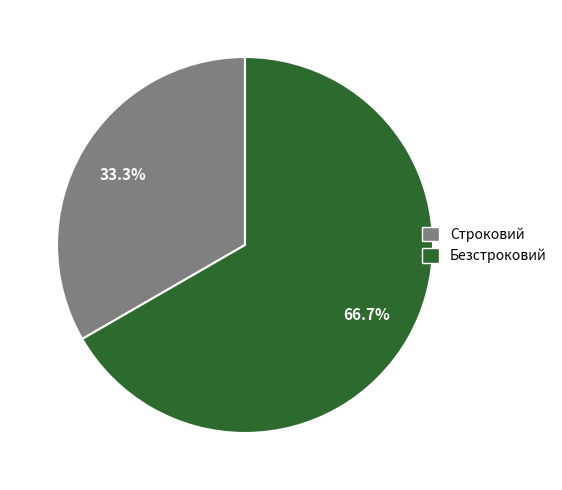

To the nearest percent, what percentage of the pie is Строковий?

33%